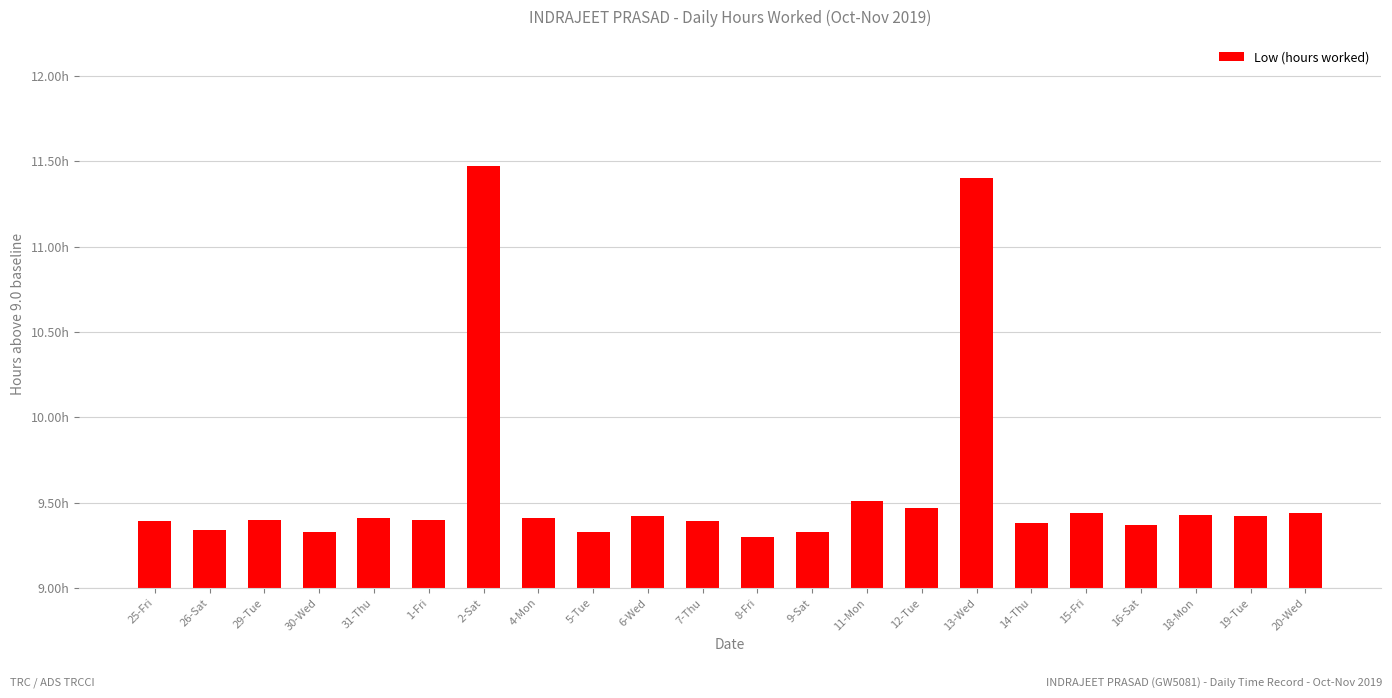

Are the bars horizontal?

No